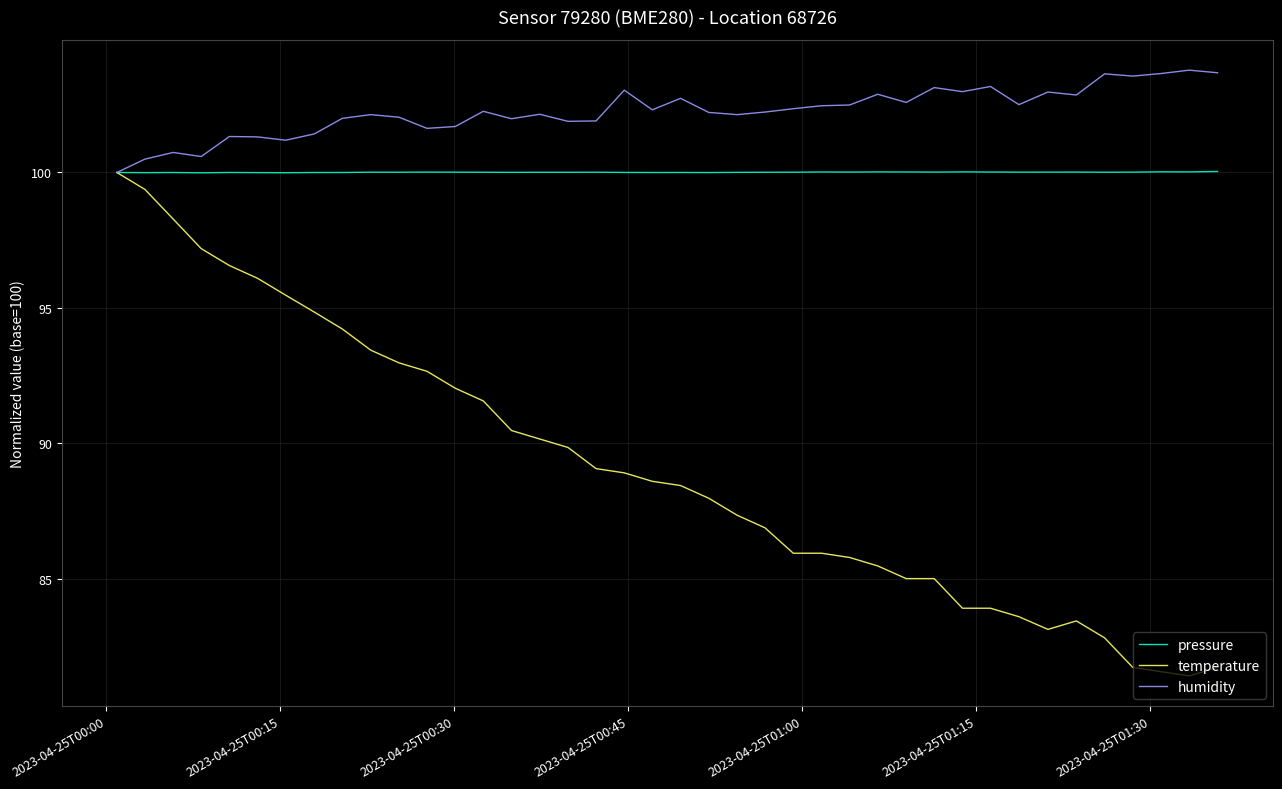

List the series in order of their overall mean, highest first.

humidity, pressure, temperature